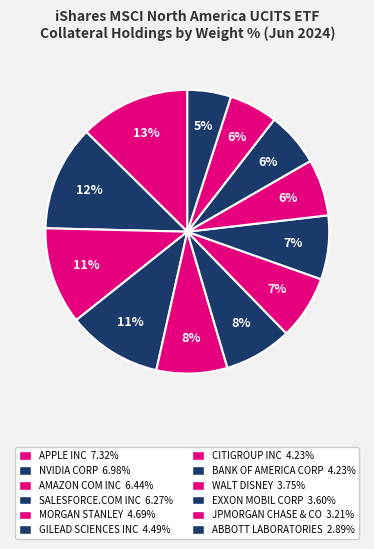

Does any single category account for the majority?

No